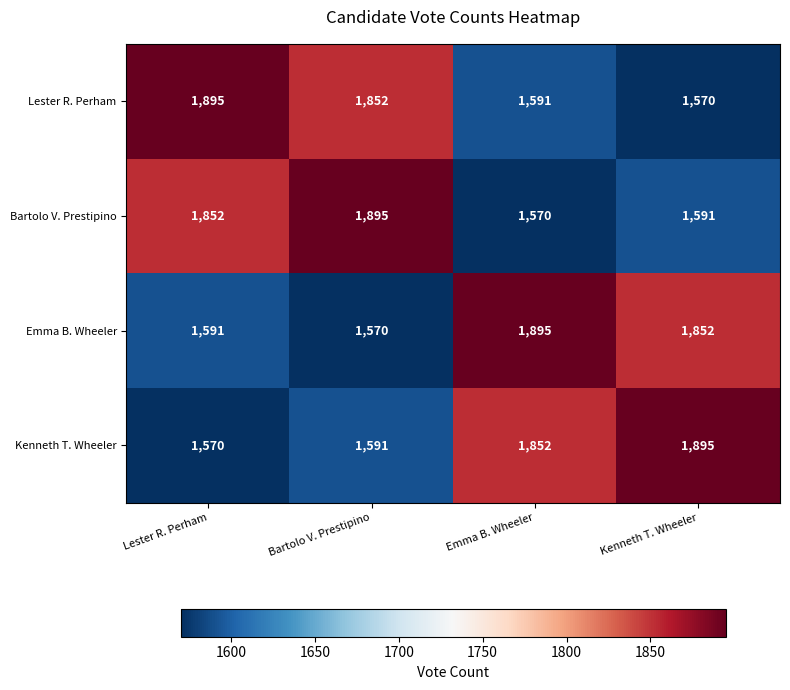

List the labels in order of Kenneth T. Wheeler value, largest first.

Kenneth T. Wheeler, Emma B. Wheeler, Bartolo V. Prestipino, Lester R. Perham